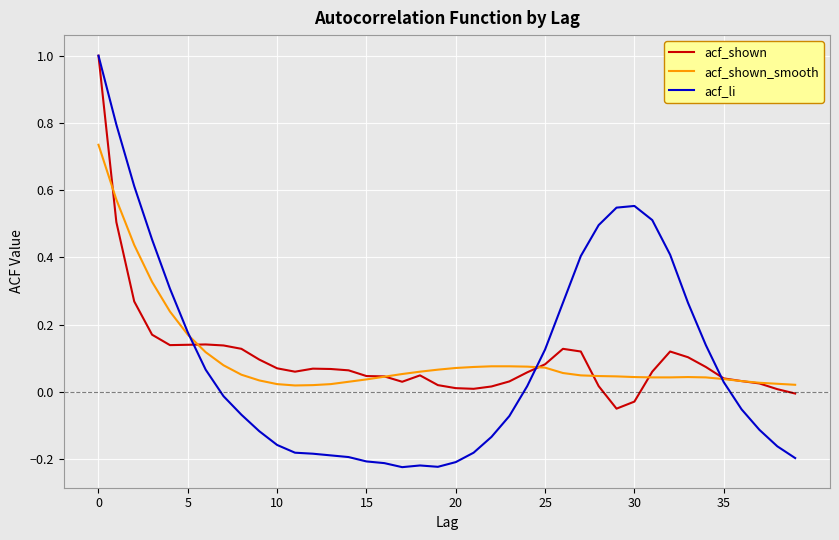

How many lines are shown in the chart?

3